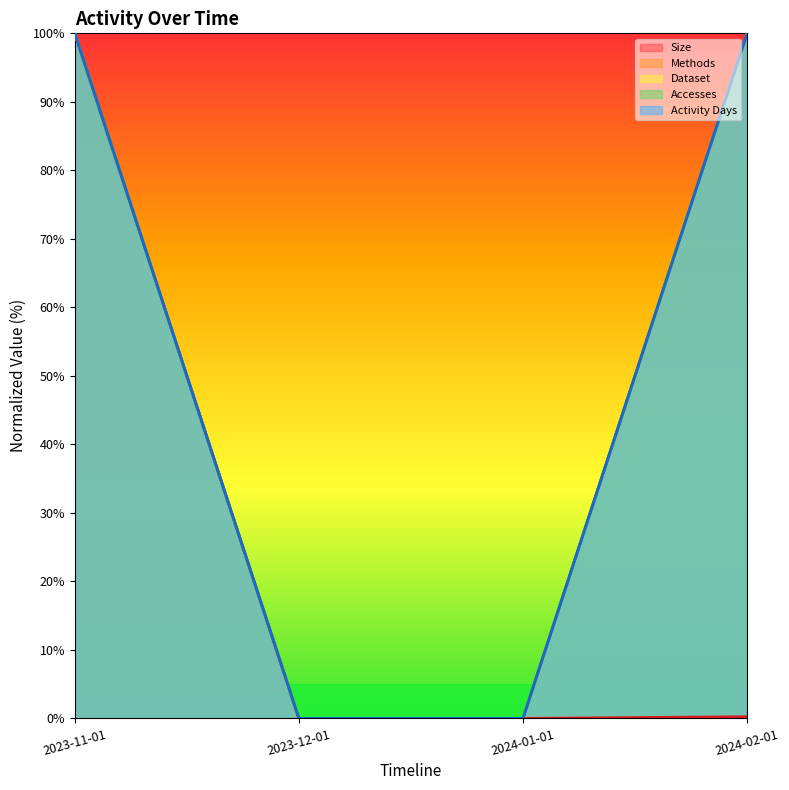

True or false: Methods and Size intersect in this chart.

False